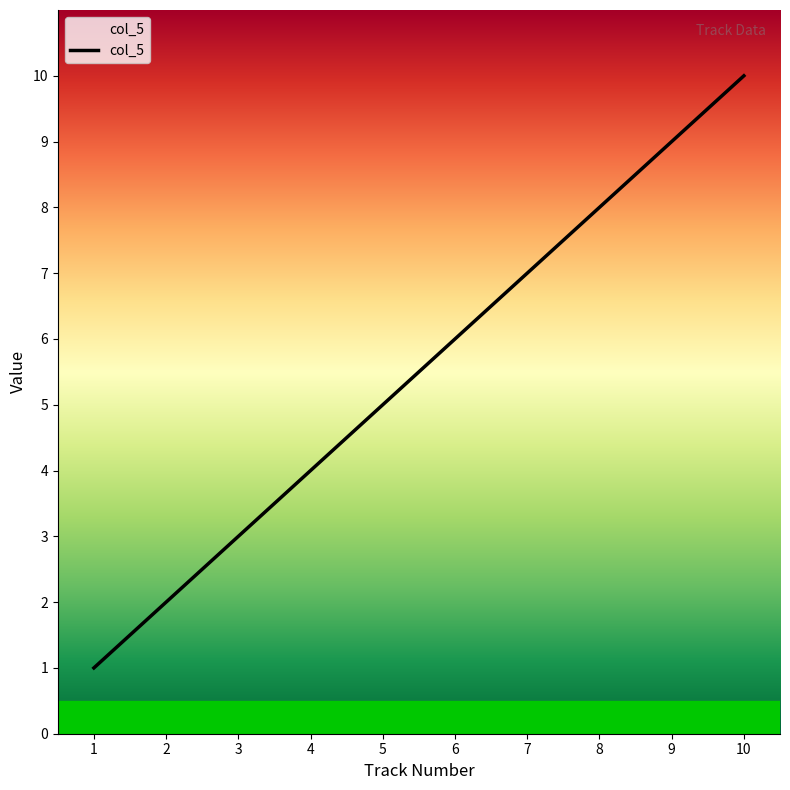

What is the change in value from 4 to 7?

+3